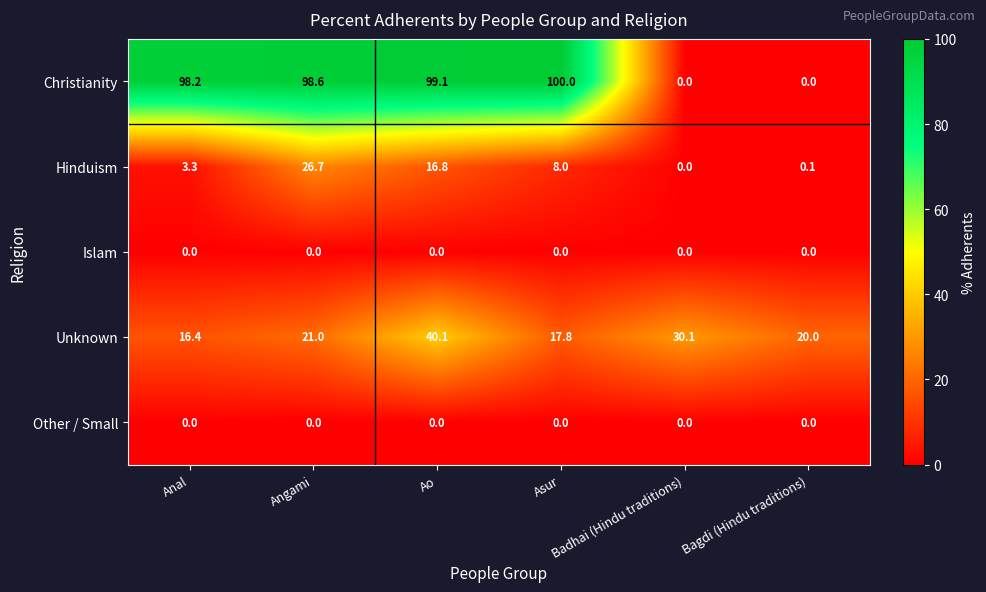

What is the sum of all Christianity values?

395.9